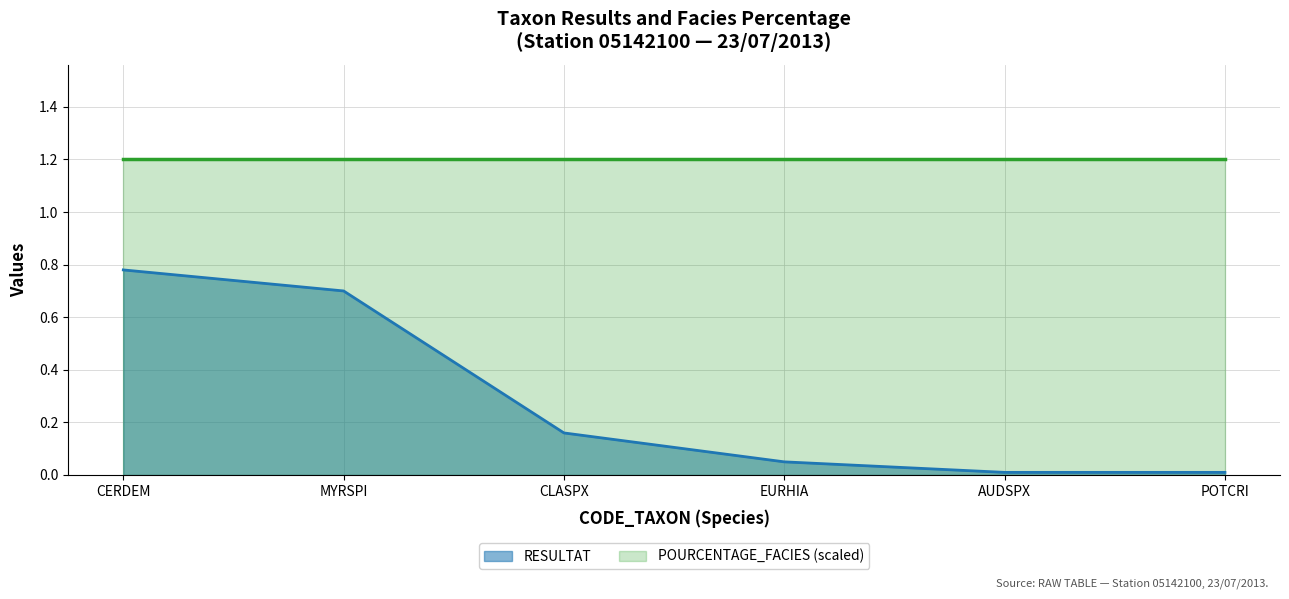

Which label corresponds to the largest value in the chart?

CERDEM